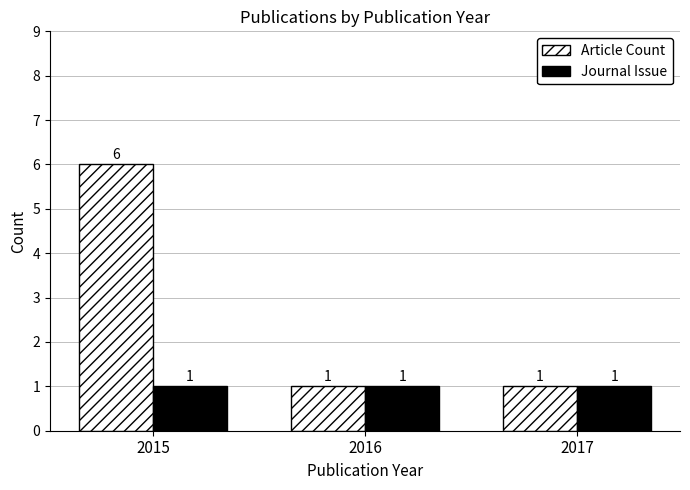

Reading left to right, list all the values displayed in this chart.

Article Count: 6	1	1
Journal Issue: 1	1	1